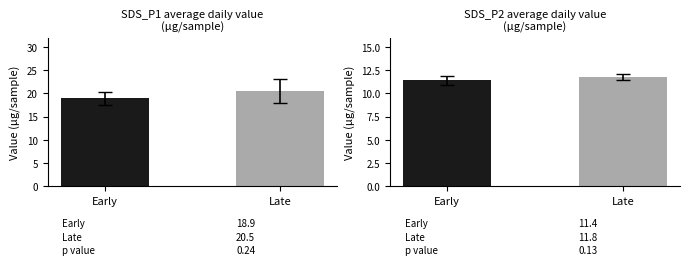

Between Late and Early, which is larger?

Late